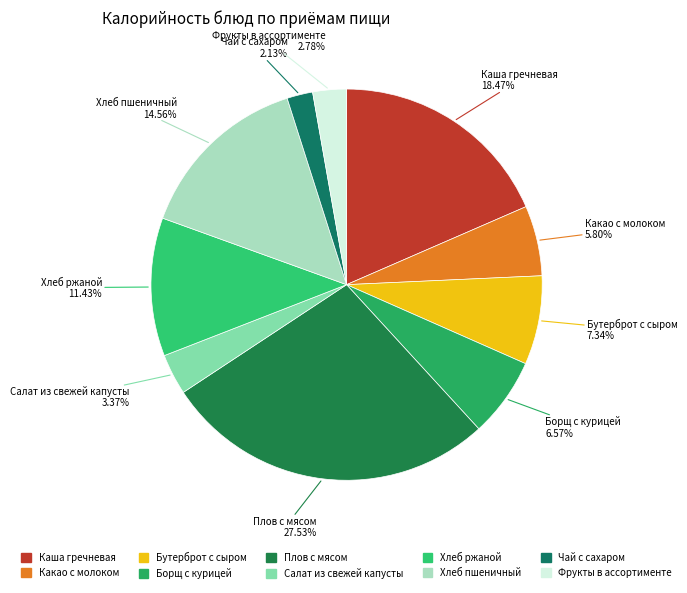

Which category has the smallest portion of the pie?

Чай с сахаром